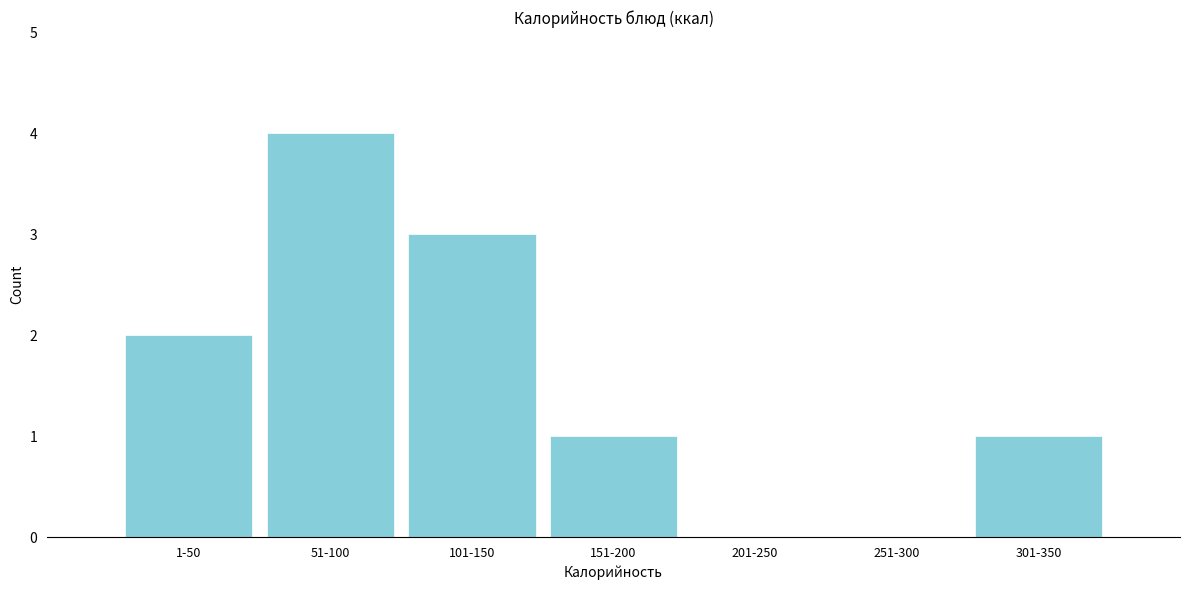

Reading right to left, what are all the values shown in this chart?

301-350=1	251-300=0	201-250=0	151-200=1	101-150=3	51-100=4	1-50=2